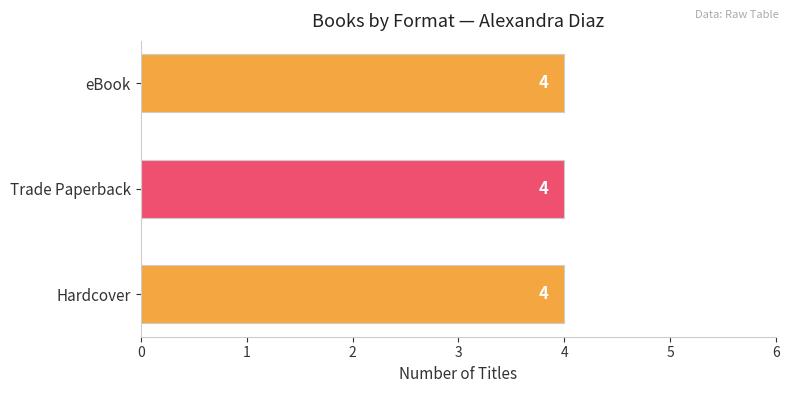

Is it true that eBook equals 219875836 at La encrucijada?

False